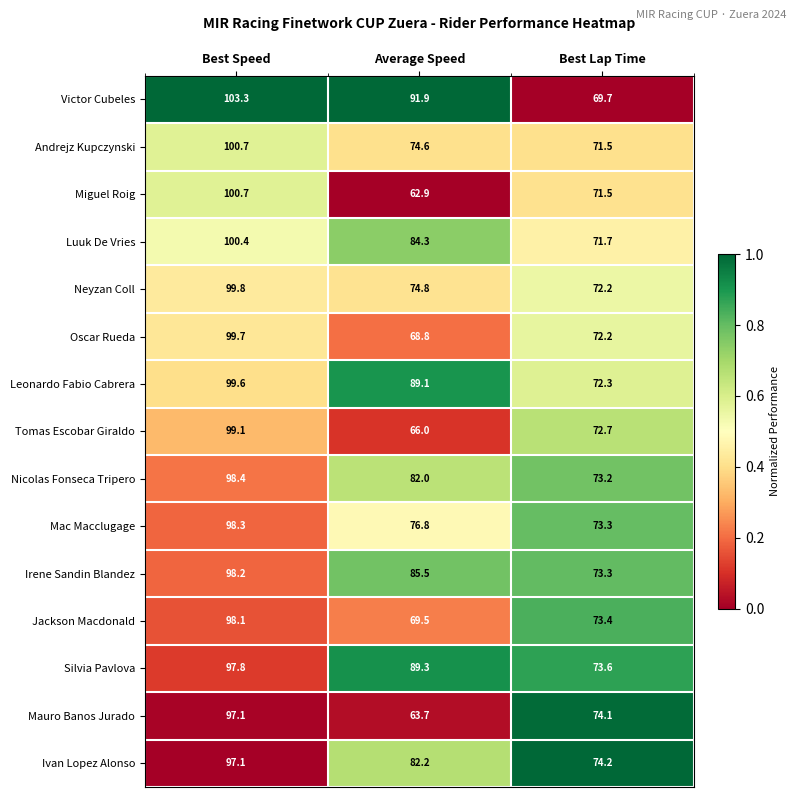

At Average Speed, list the series in order from largest to smallest.

Victor Cubeles, Silvia Pavlova, Leonardo Fabio Cabrera, Irene Sandin Blandez, Luuk De Vries, Ivan Lopez Alonso, Nicolas Fonseca Tripero, Mac Macclugage, Neyzan Coll, Andrejz Kupczynski, Jackson Macdonald, Oscar Rueda, Tomas Escobar Giraldo, Mauro Banos Jurado, Miguel Roig